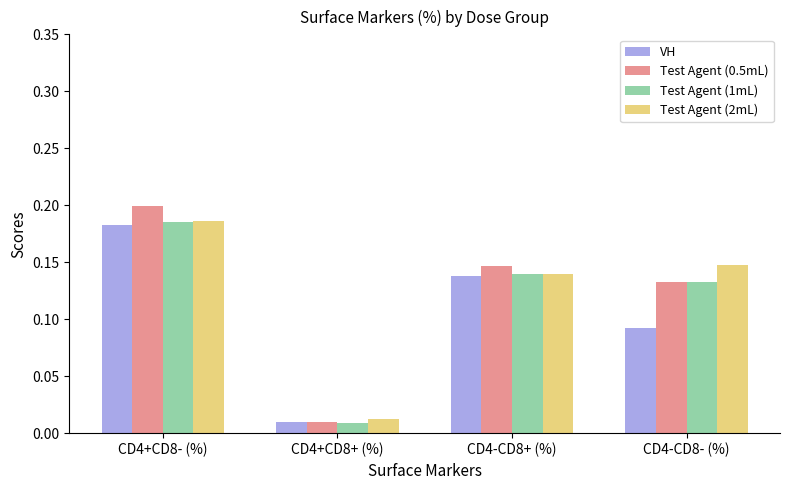

What is the label of the 1st bar from the left?

CD4+CD8- (%)